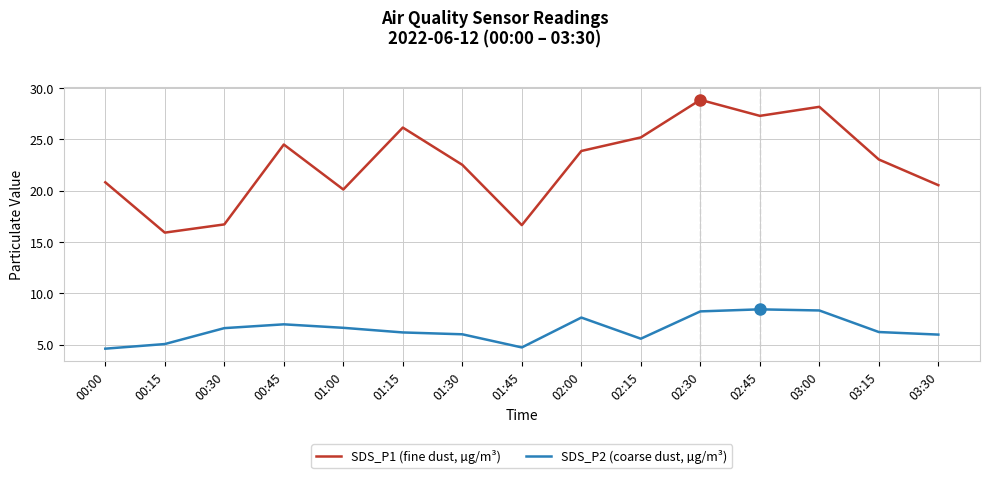

True or false: SDS_P2 (coarse dust, µg/m³) has a value of 6.0 at 03:30.

True